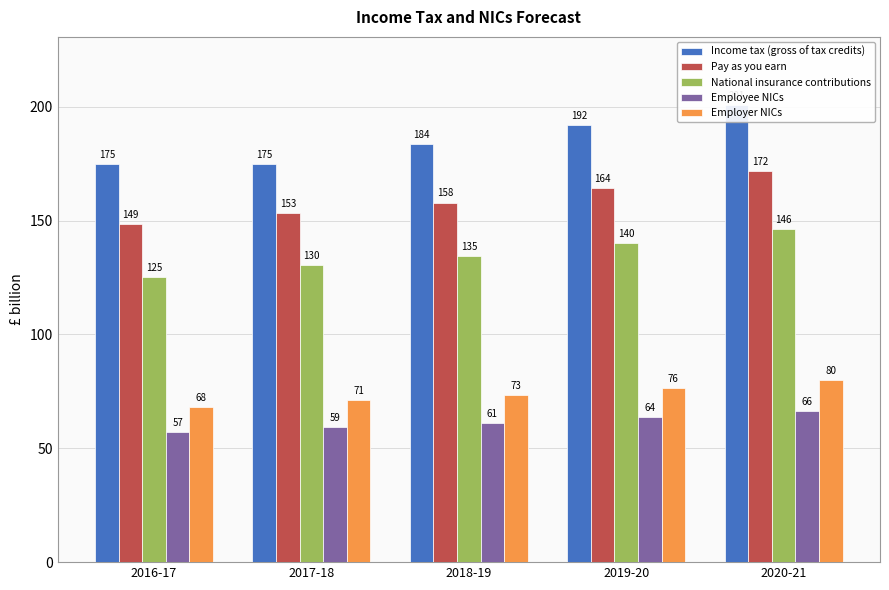

The Income tax (gross of tax credits) series shows 174.9 at 2017-18. True or false?

True